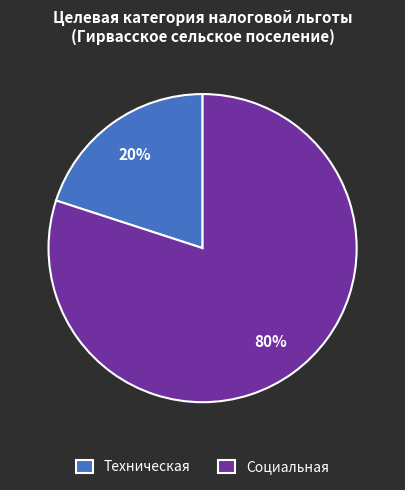

Which has a higher value, Социальная or Техническая?

Социальная